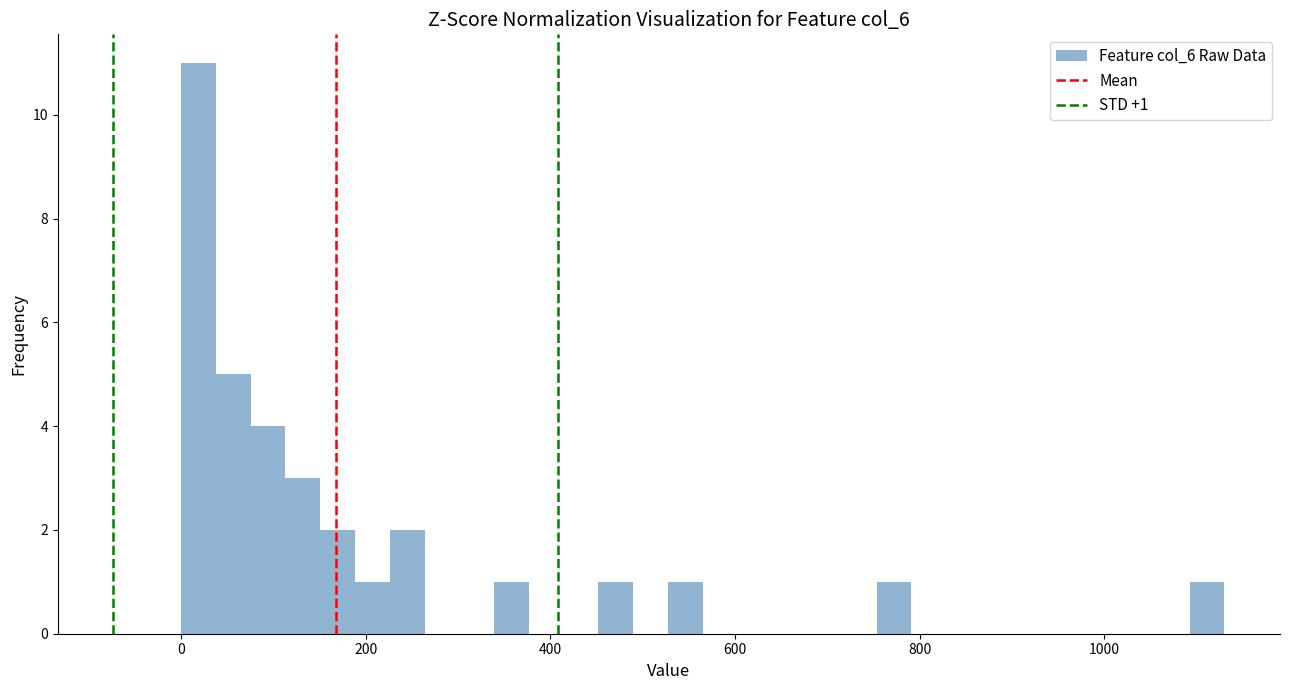

Around what value on the x-axis is the tallest bar? Give the approximate position of its centre, as read against the axis.

20